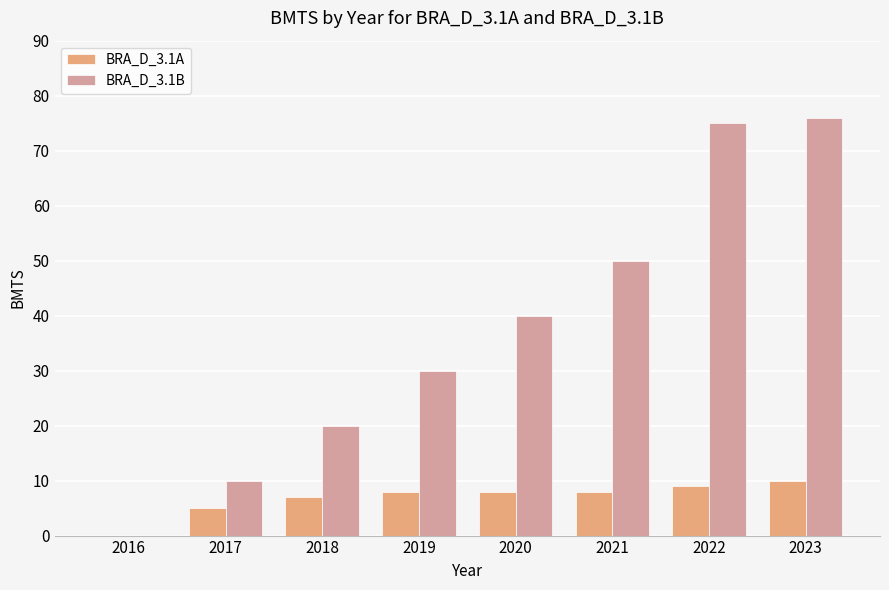

Which series has the largest total across all categories?

BRA_D_3.1B